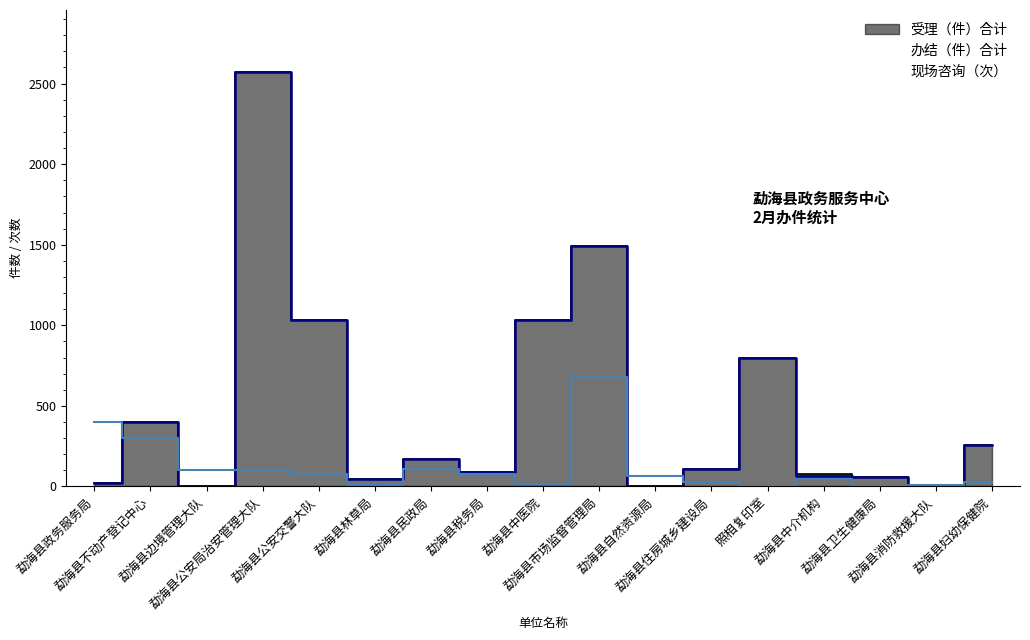

At which label is 受理（件）合计 closest to 1286?

勐海县市场监督管理局